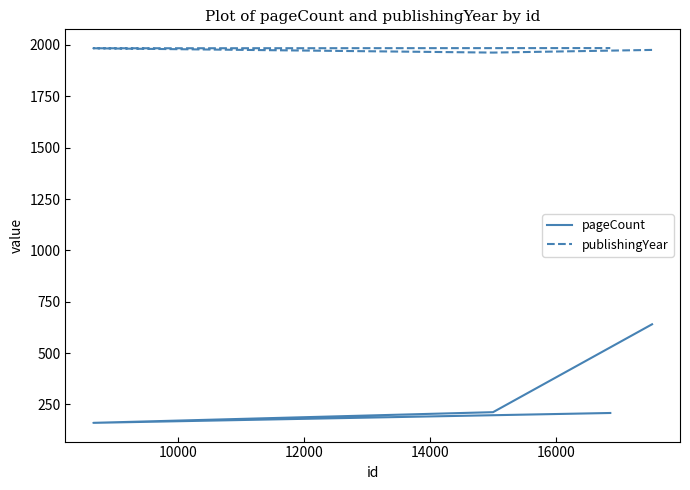

True or false: pageCount and publishingYear cross at least once.

False